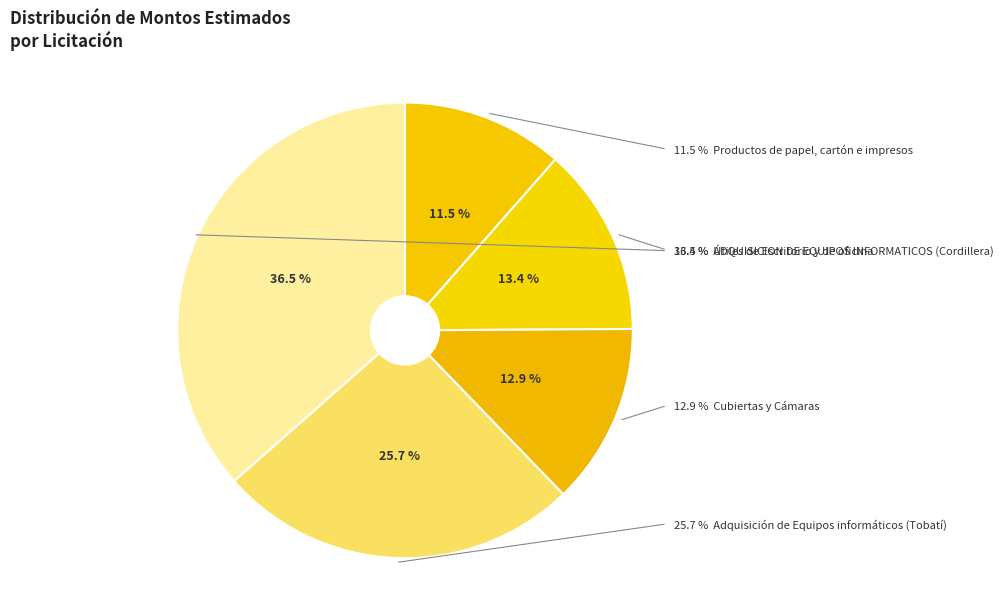

What is the ratio of the value at Útiles de Escritorio
y de oficina to the value at Adquisición de
Equipos informáticos
(Tobatí)?

0.5